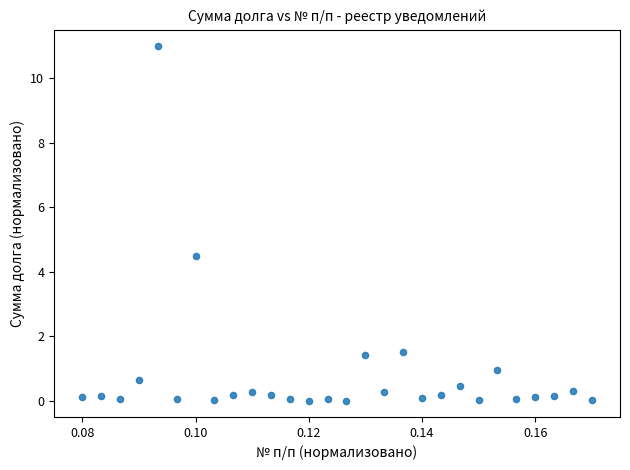

What Y value in the scatter plot is closest to 5?

4.5